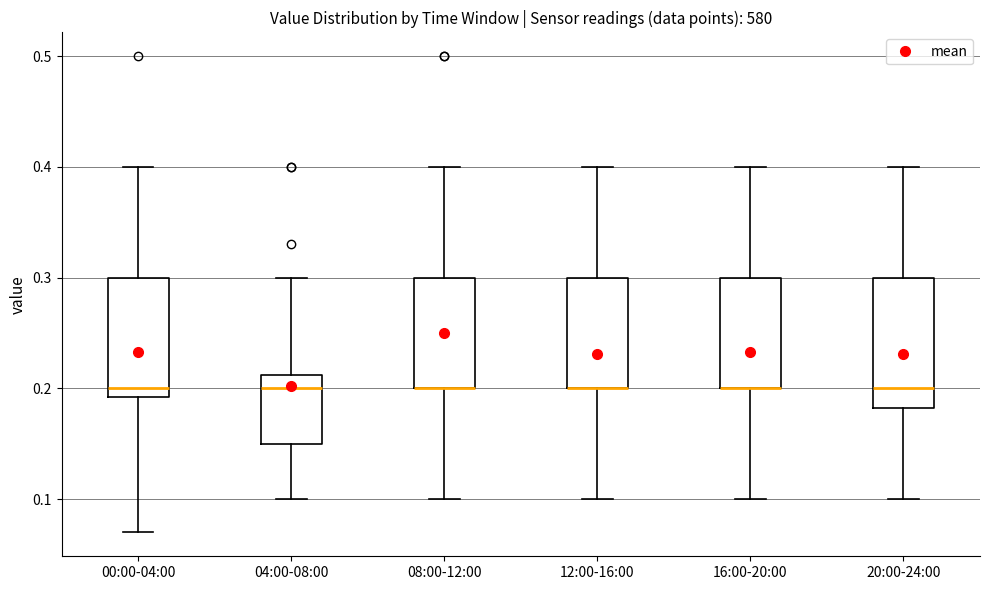

Which box is the tallest, from its lower edge to its upper edge?

20:00-24:00